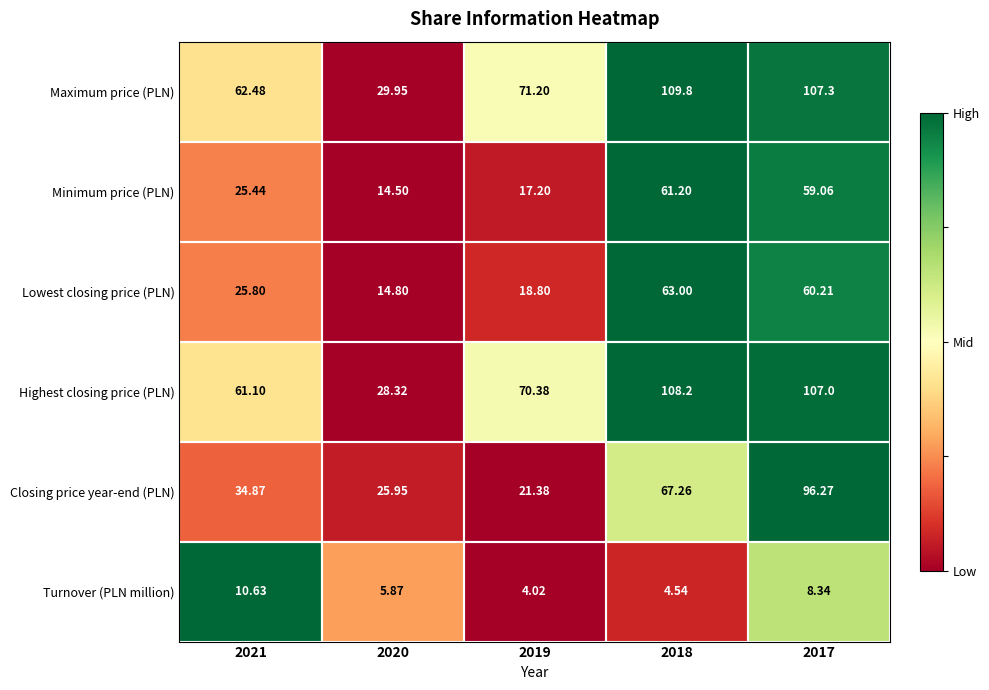

At 2019, list the series in order from smallest to largest.

Turnover (PLN million), Minimum price (PLN), Lowest closing price (PLN), Closing price year-end (PLN), Highest closing price (PLN), Maximum price (PLN)